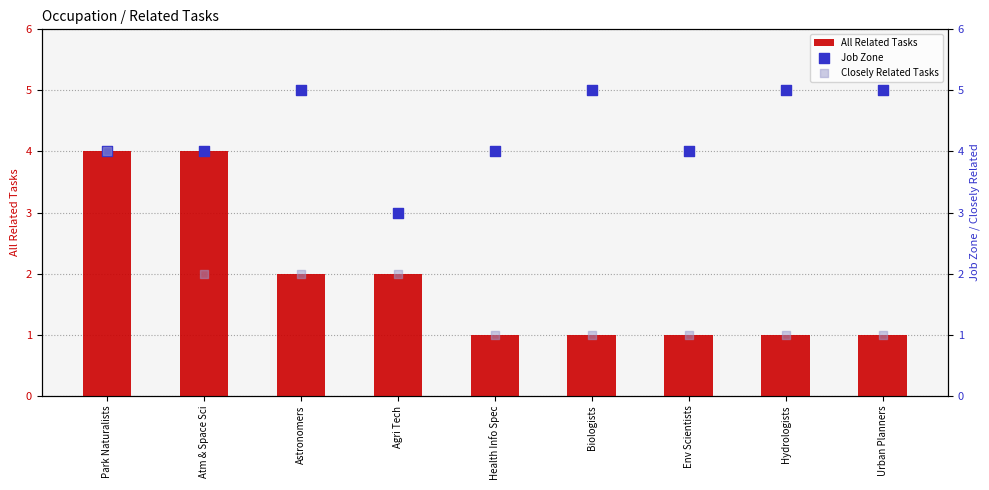

At how many categories does at least one series exceed 3?

8